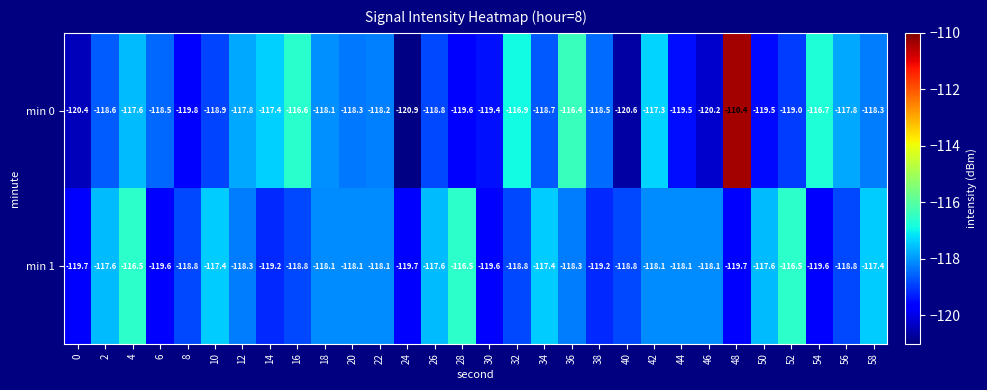

What is the sum of the min 1 values at 24 and 8?

-238.5